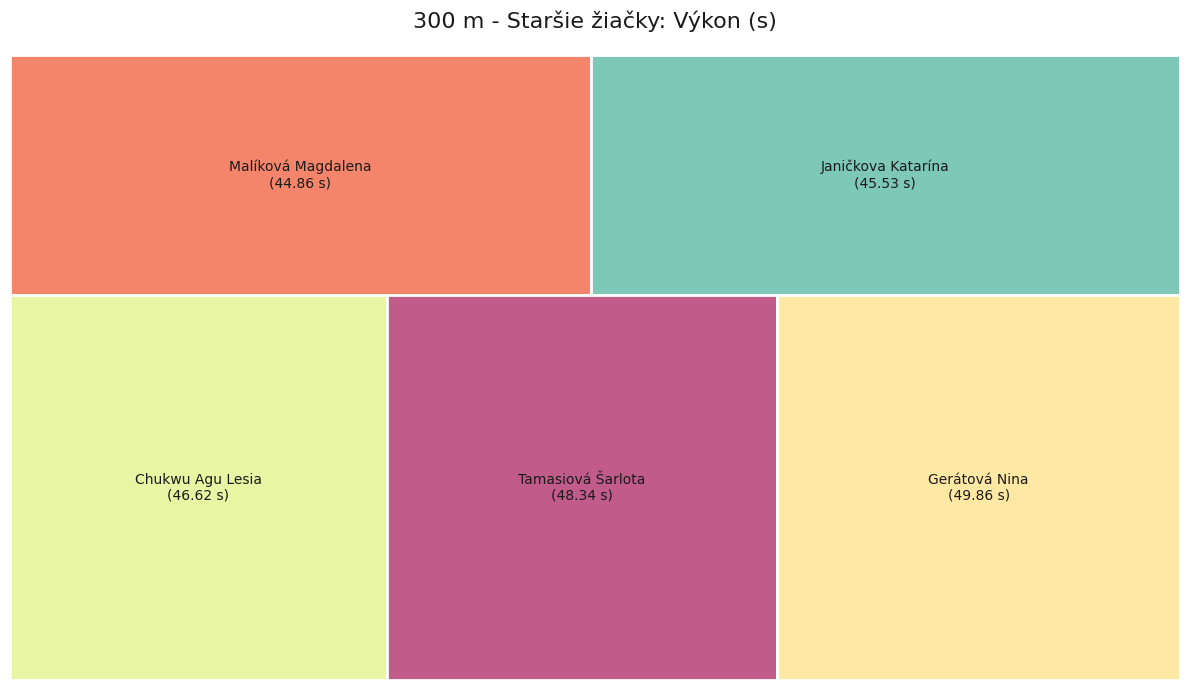

How many segments does this pie chart have?

5